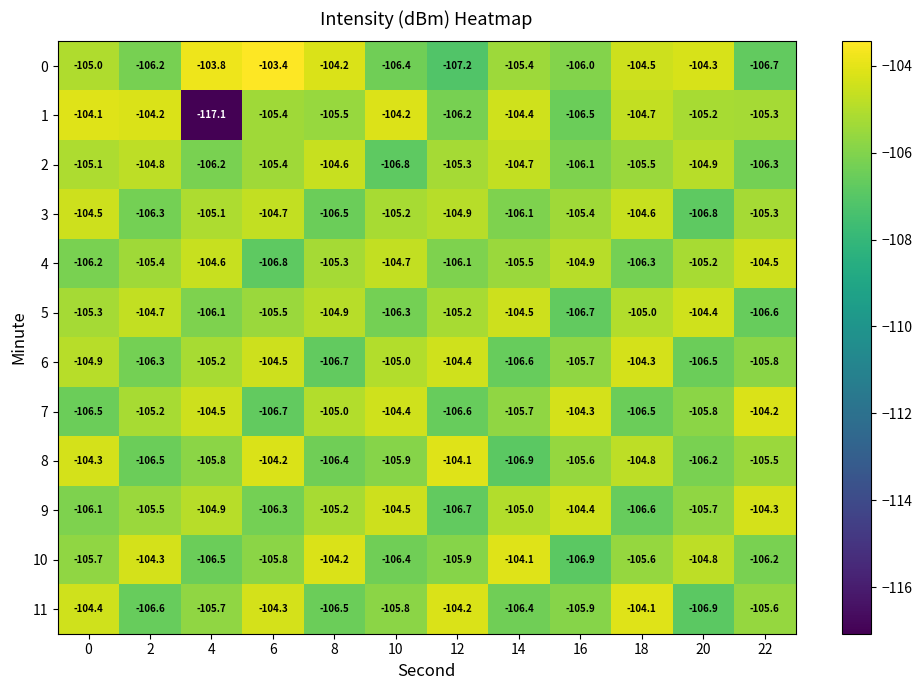

At how many categories does at least one series exceed -105?

12